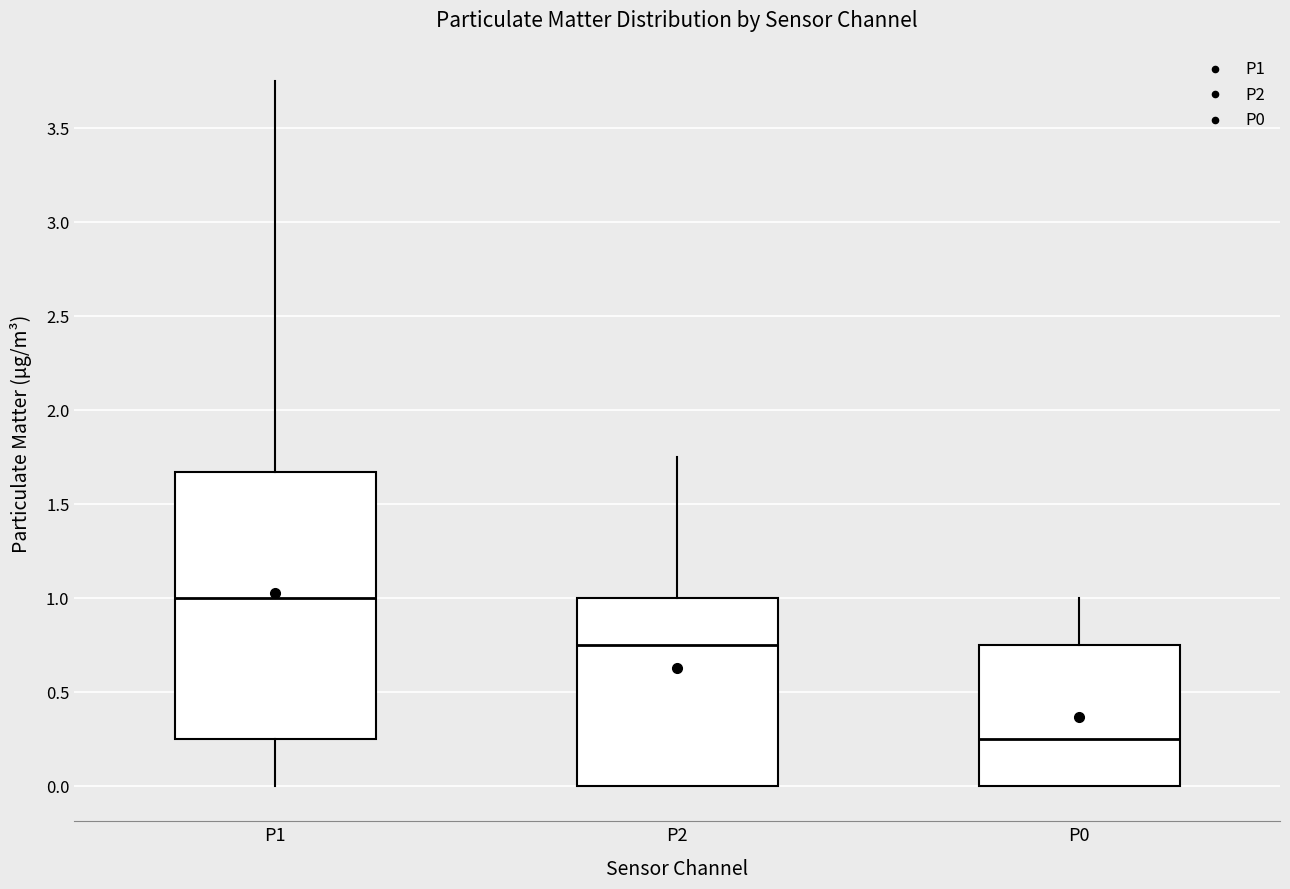

Reading left to right, read every box against the y-axis: the position of its median line, the range the box covers, and the ends of its whiskers. The values are not printed on the chart, so give them approximately, as read against the axis.

P1: median 1.00, box 0.25 to 1.65, whiskers 0.00 to 3.75
P2: median 0.75, box 0.00 to 1.00, whiskers 0.00 to 1.75
P0: median 0.25, box 0.00 to 0.75, whiskers 0.00 to 1.00